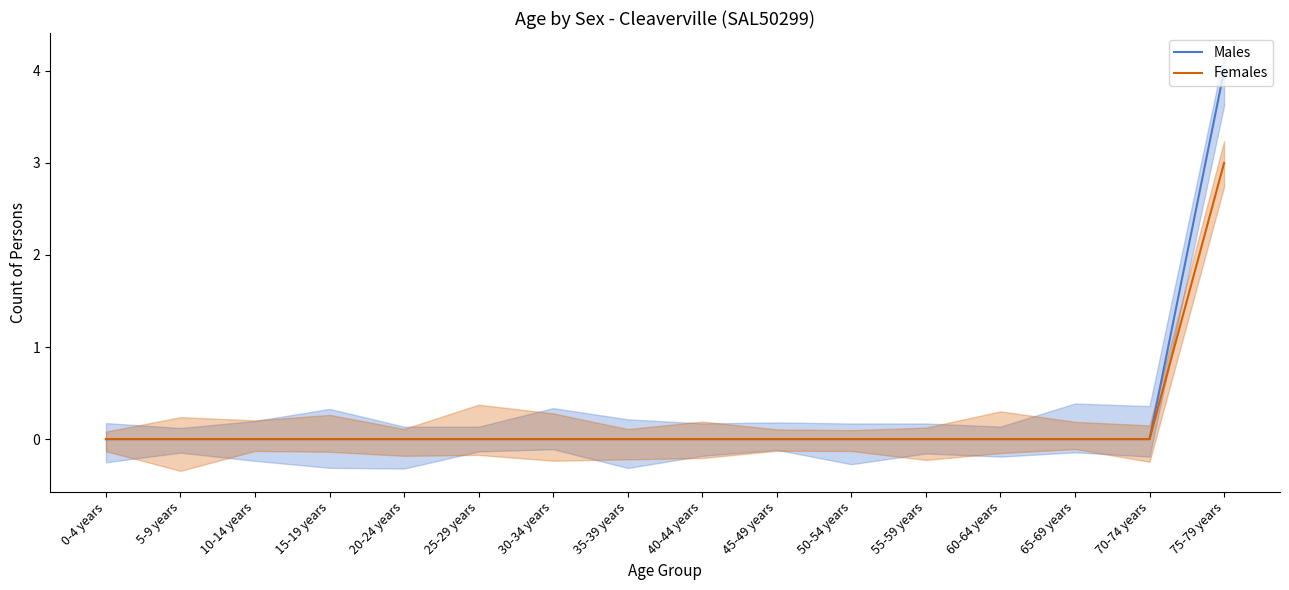

Between 5-9 years and 45-49 years, which is larger?

5-9 years